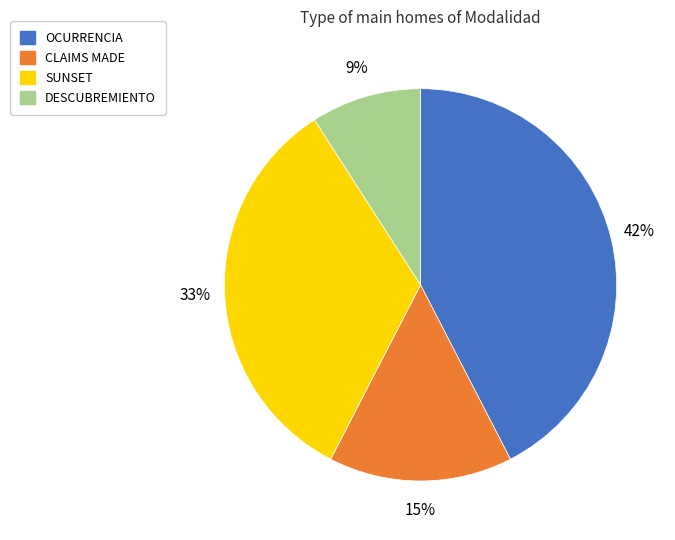

True or false: SUNSET accounts for 33% of the total.

True